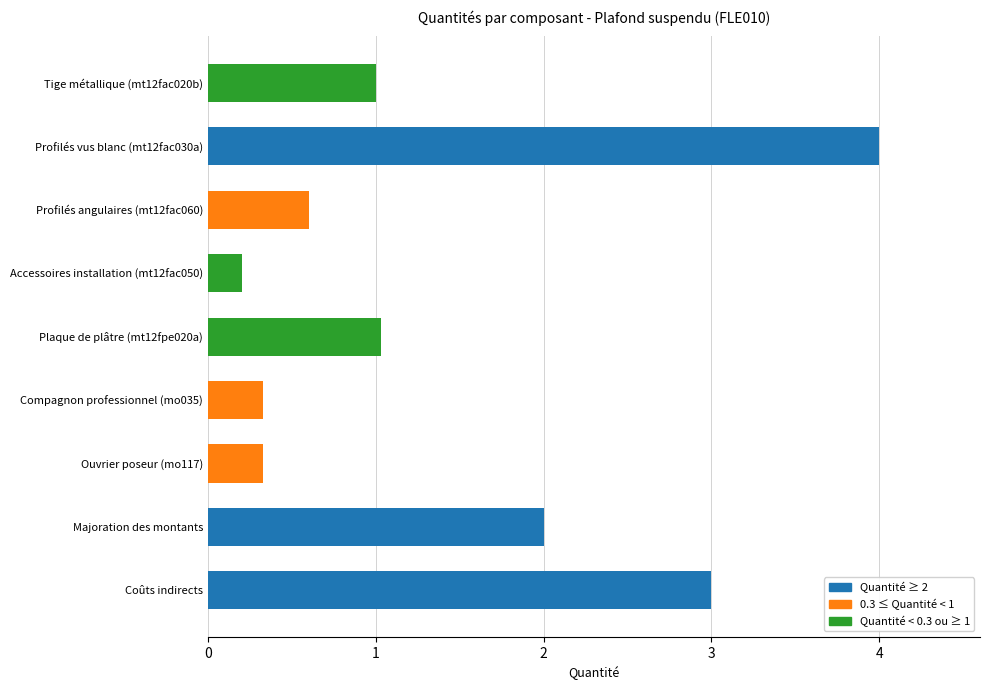

What is the minimum value shown in the chart?

0.2